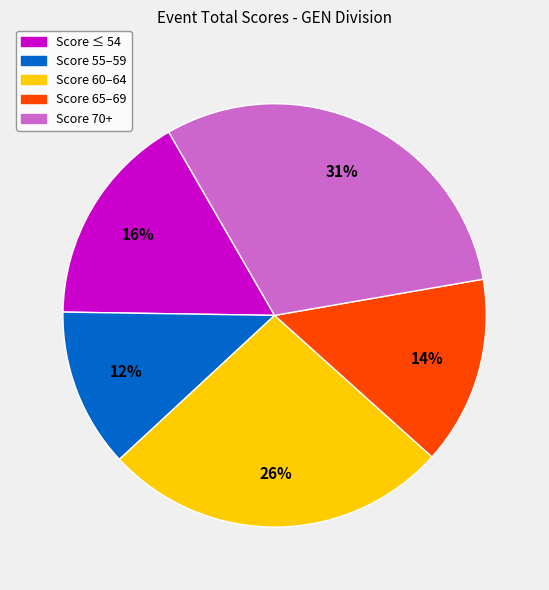

What percentage is the Score 55–59 slice, to the nearest percent?

12%